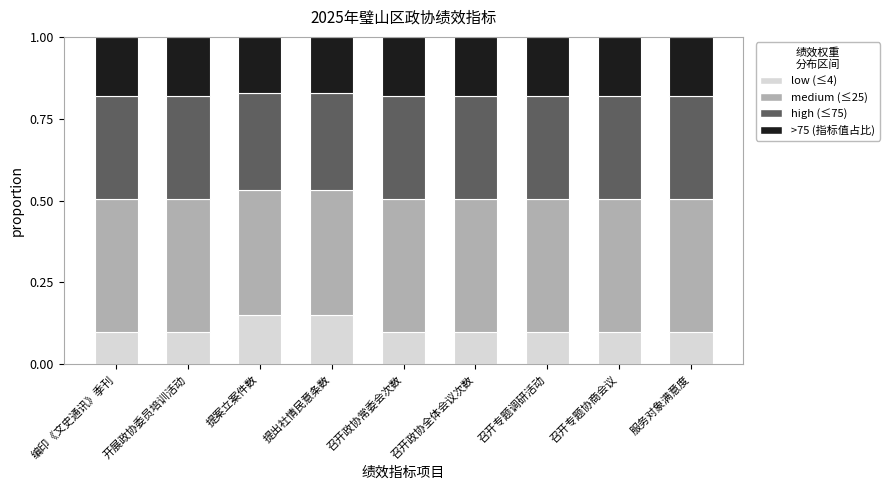

How many low (≤4) values are between 0 and 1?

9